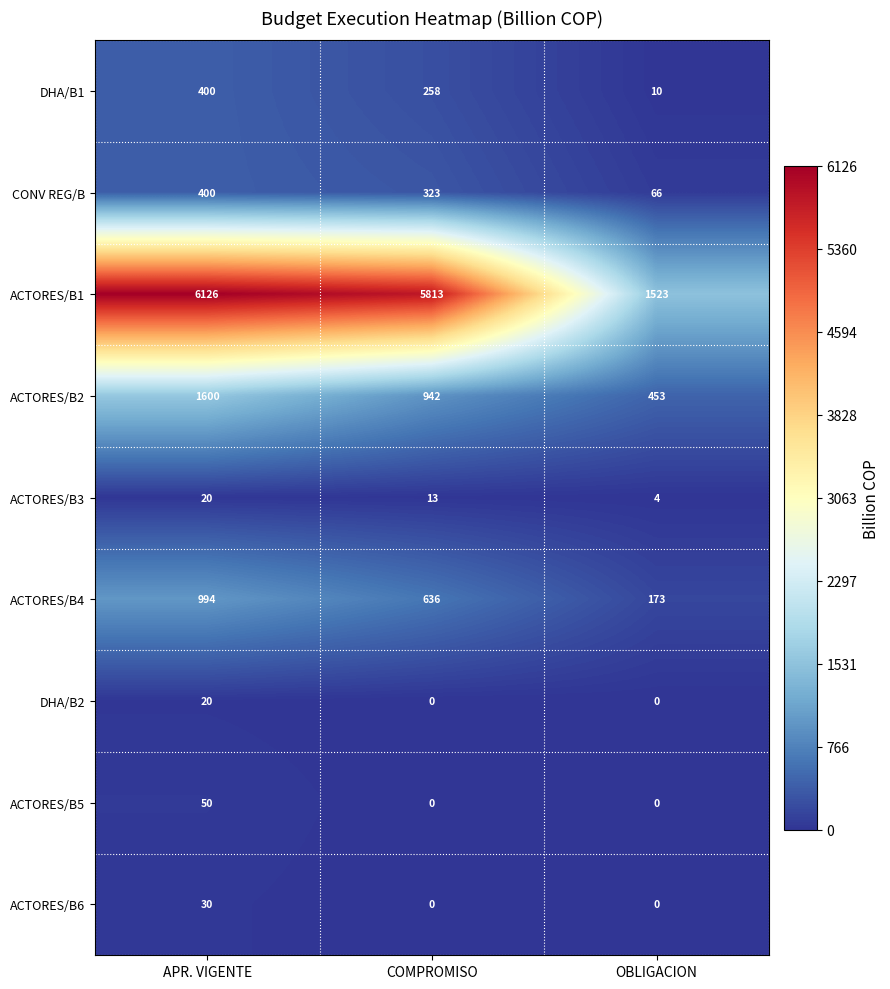

Reading right to left, extract all data points from this chart.

DHA/B1: OBLIGACION=10	COMPROMISO=258	APR. VIGENTE=400
CONV REG/B: OBLIGACION=66	COMPROMISO=323	APR. VIGENTE=400
ACTORES/B1: OBLIGACION=1523	COMPROMISO=5813	APR. VIGENTE=6126
ACTORES/B2: OBLIGACION=453	COMPROMISO=942	APR. VIGENTE=1600
ACTORES/B3: OBLIGACION=4	COMPROMISO=13	APR. VIGENTE=20
ACTORES/B4: OBLIGACION=173	COMPROMISO=636	APR. VIGENTE=994
DHA/B2: OBLIGACION=0	COMPROMISO=0	APR. VIGENTE=20
ACTORES/B5: OBLIGACION=0	COMPROMISO=0	APR. VIGENTE=50
ACTORES/B6: OBLIGACION=0	COMPROMISO=0	APR. VIGENTE=30